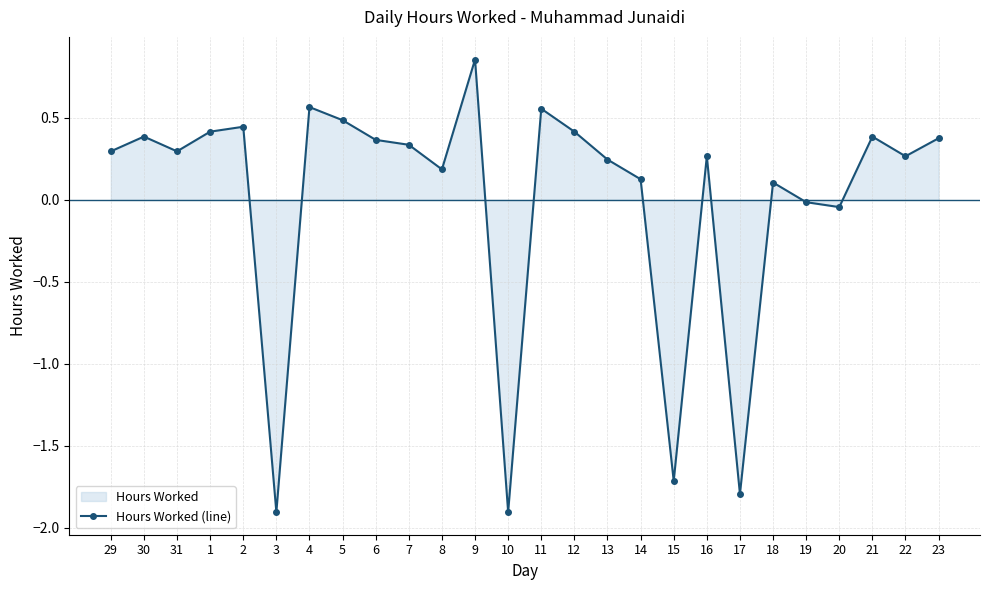

At which label is the value closest to 0?

19